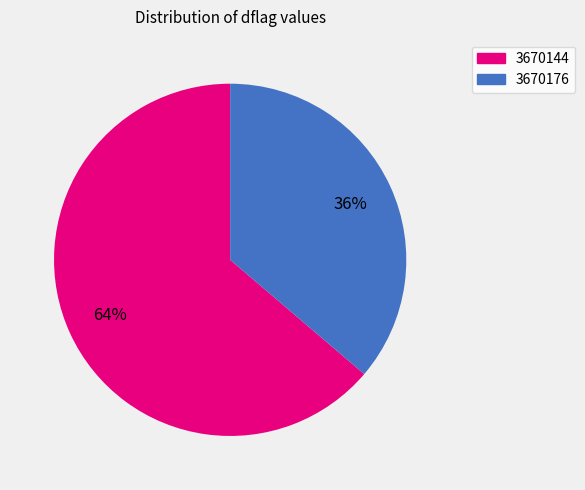

How many slices are in this pie chart?

2